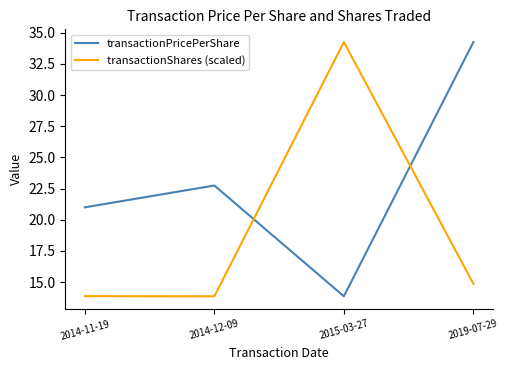

How many intersections are there between transactionShares (scaled) and transactionPricePerShare?

2